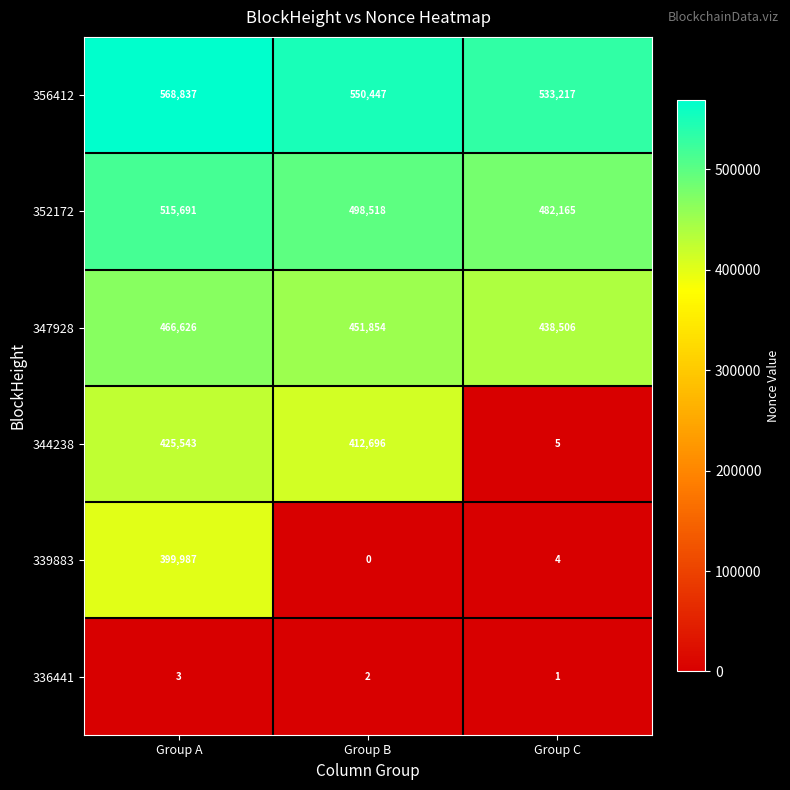

List the series in order of their peak value, highest first.

356412, 352172, 347928, 344238, 339883, 336441